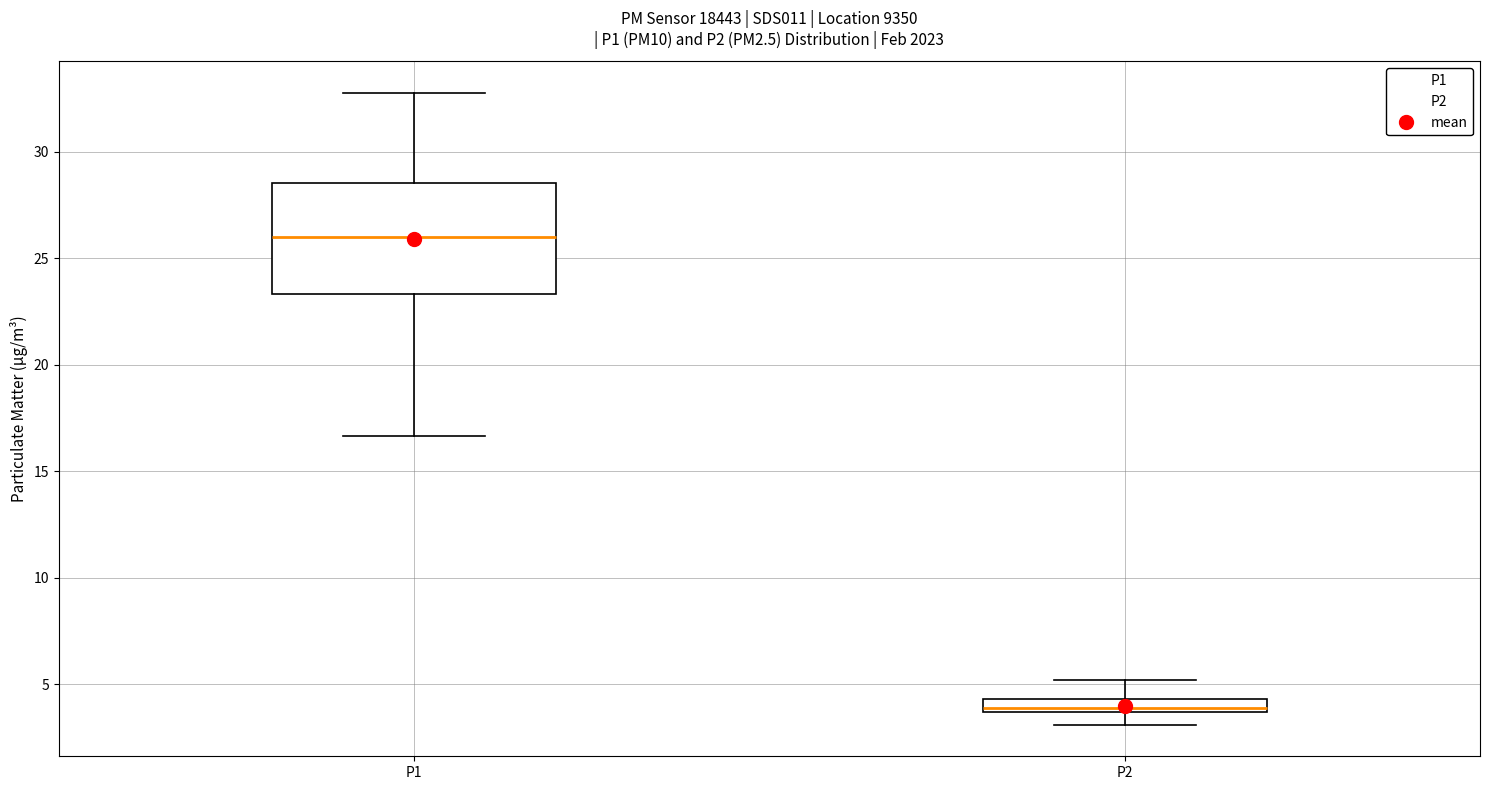

Where is the upper edge of the box for P2 on the y-axis? The values are not printed on the chart, so give them approximately, as read against the axis.

4.5